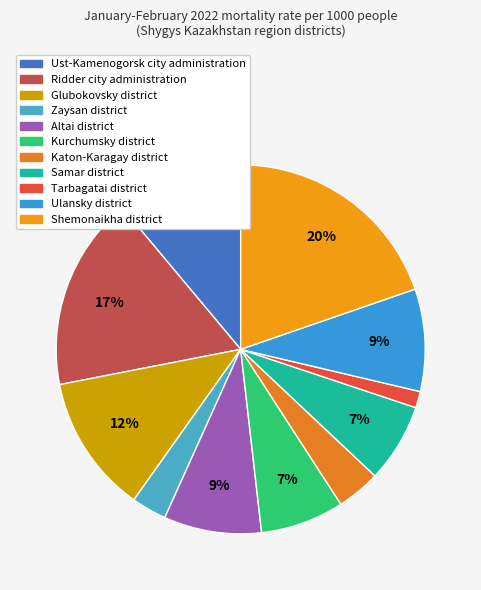

How many segments does this pie chart have?

11